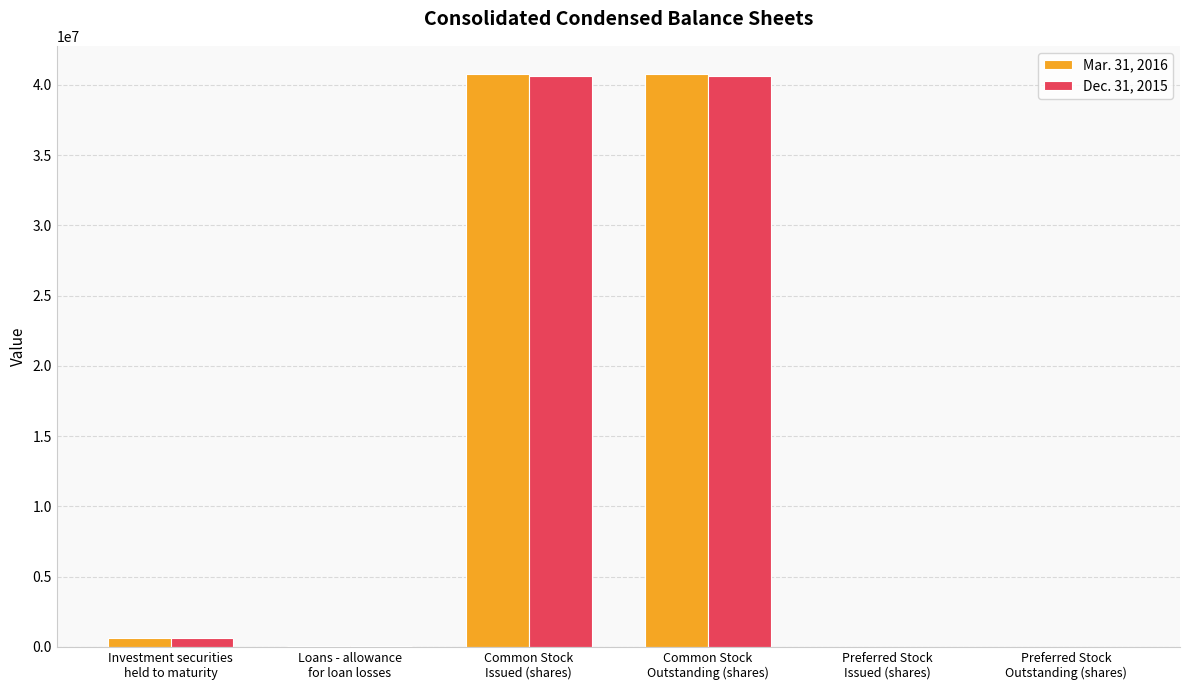

What is the maximum value shown in the chart?

40749340